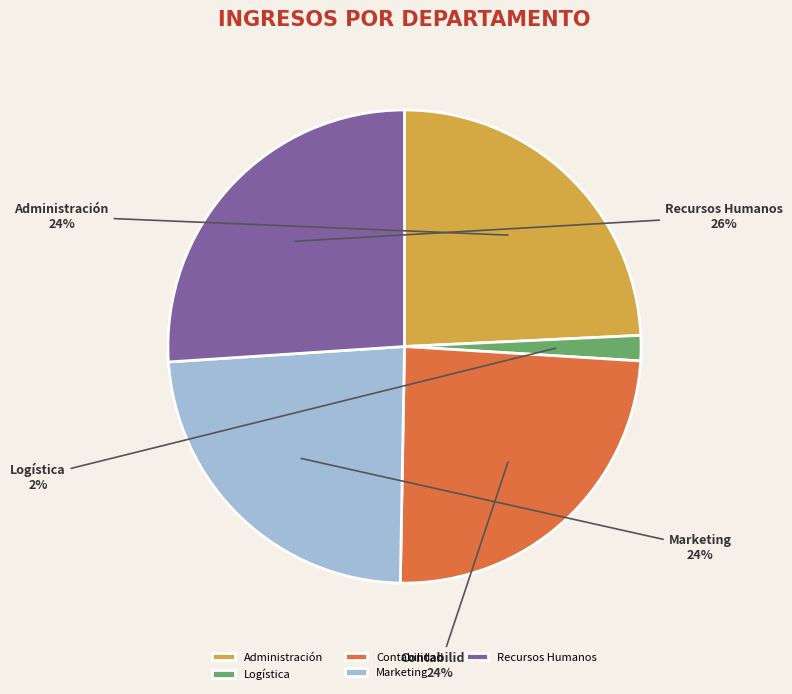

To the nearest percent, what is the difference between the Recursos Humanos and Marketing slice percentages?

2%